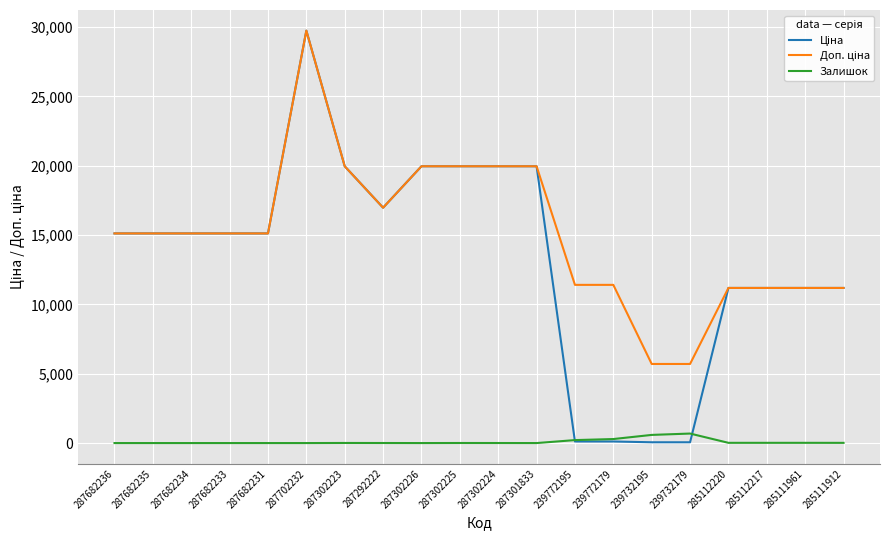

What is the total value across all series at 287682236?

30240.0